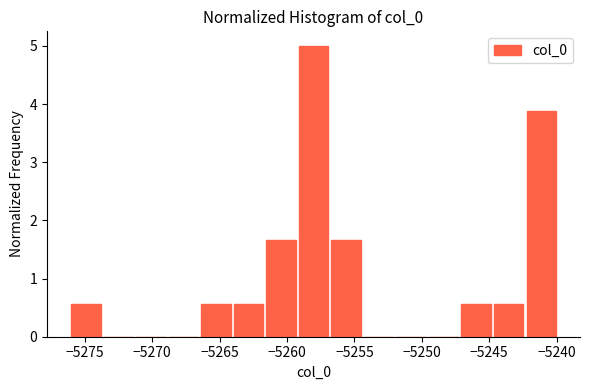

Reading left to right, list every bar in this chart as the range it spans on the x-axis followed by its height. Neither the bar edges nor the heights are printed on the chart, so give them approximately, as read against the axes.

-5276.0 to -5273.5: 0.6
-5273.5 to -5271.0: 0
-5271.0 to -5269.0: 0
-5269.0 to -5266.5: 0
-5266.5 to -5264.0: 0.6
-5264.0 to -5261.5: 0.6
-5261.5 to -5259.0: 1.7
-5259.0 to -5256.5: 5.0
-5256.5 to -5254.5: 1.7
-5254.5 to -5252.0: 0
-5252.0 to -5249.5: 0
-5249.5 to -5247.0: 0
-5247.0 to -5244.5: 0.6
-5244.5 to -5242.0: 0.6
-5242.0 to -5240.0: 3.9